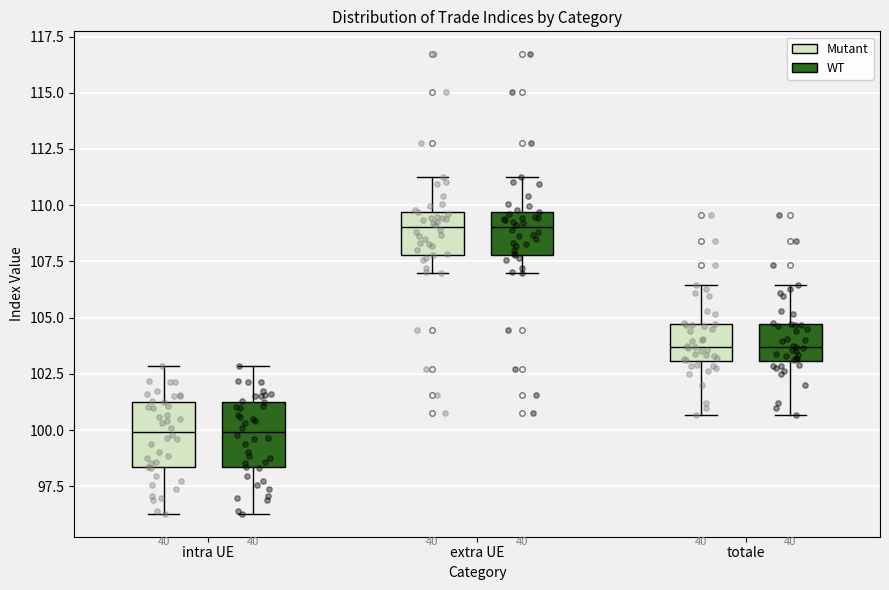

Reading left to right, transcribe this box plot: for each box, give where its median line is, the range the box spans, and where its two whiskers end, as read against the y-axis. The values are not printed on the chart, so give them approximately, as read against the axis.

intra UE (Mutant): median 100.0, box 98.5 to 101.5, whiskers 96.5 to 103.0
intra UE (WT): median 100.0, box 98.5 to 101.5, whiskers 96.5 to 103.0
extra UE (Mutant): median 109.0, box 108.0 to 109.5, whiskers 107.0 to 111.5
extra UE (WT): median 109.0, box 108.0 to 109.5, whiskers 107.0 to 111.5
totale (Mutant): median 103.5, box 103.0 to 104.5, whiskers 100.5 to 106.5
totale (WT): median 103.5, box 103.0 to 104.5, whiskers 100.5 to 106.5